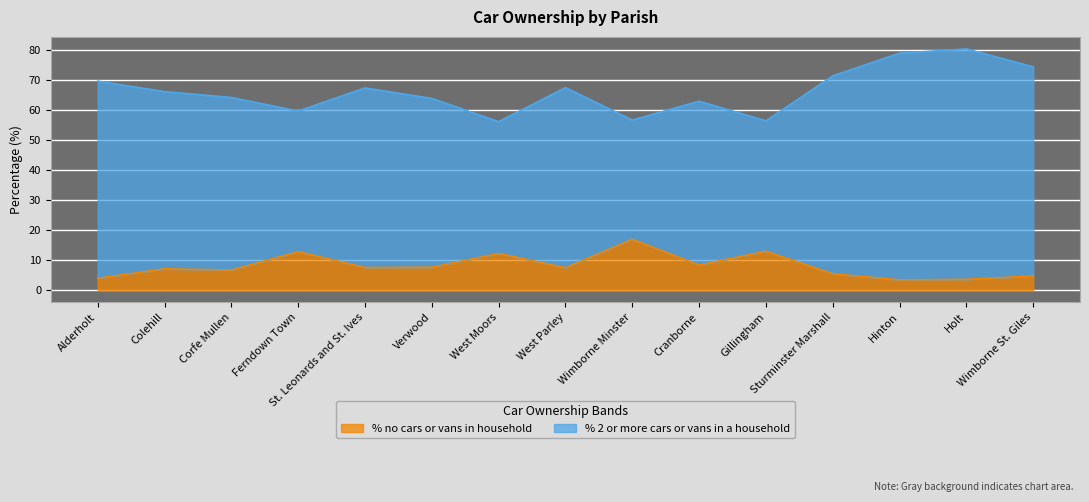

Which category has the lowest value in the % 2 or more cars or vans in a household series?

West Moors